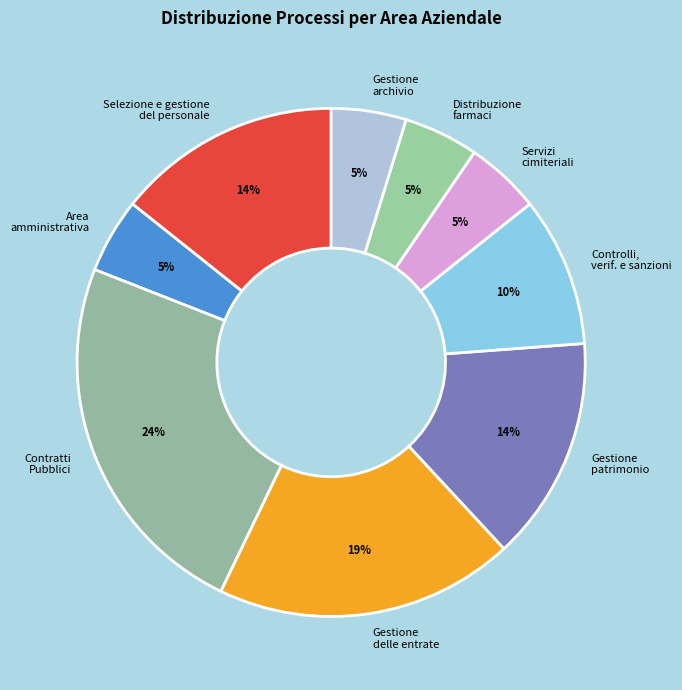

To the nearest percent, what percentage of the pie is Area amministrativa?

5%